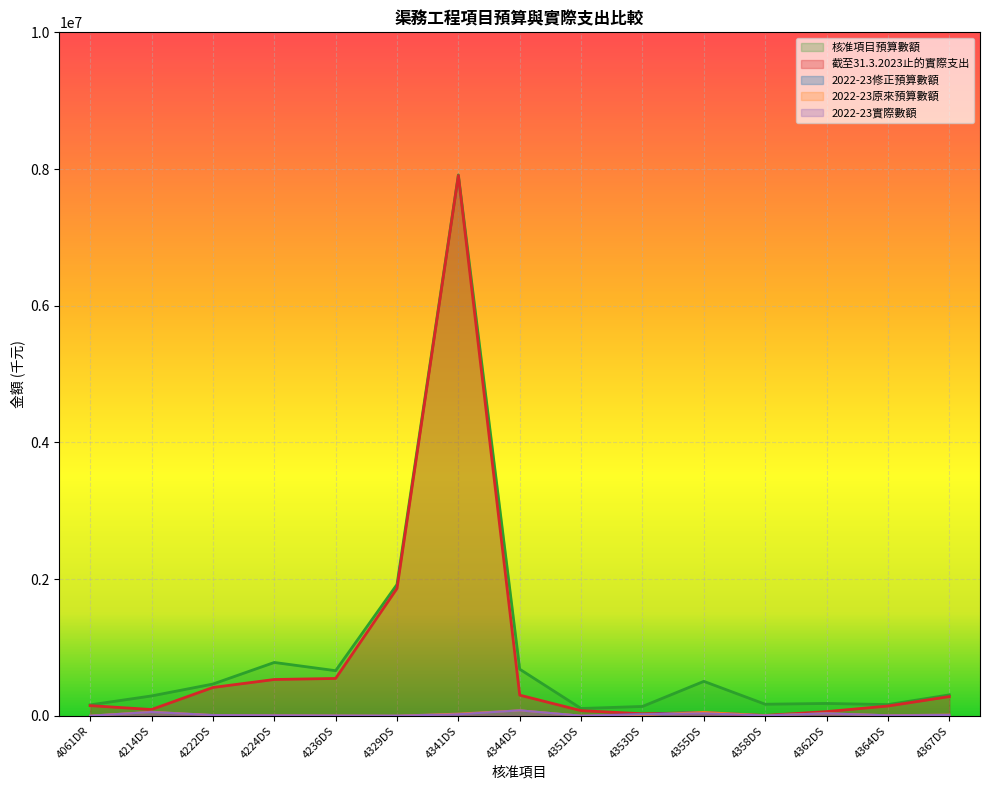

True or false: 截至31.3.2023止的實際支出 and 核准項目預算數額 intersect in this chart.

False